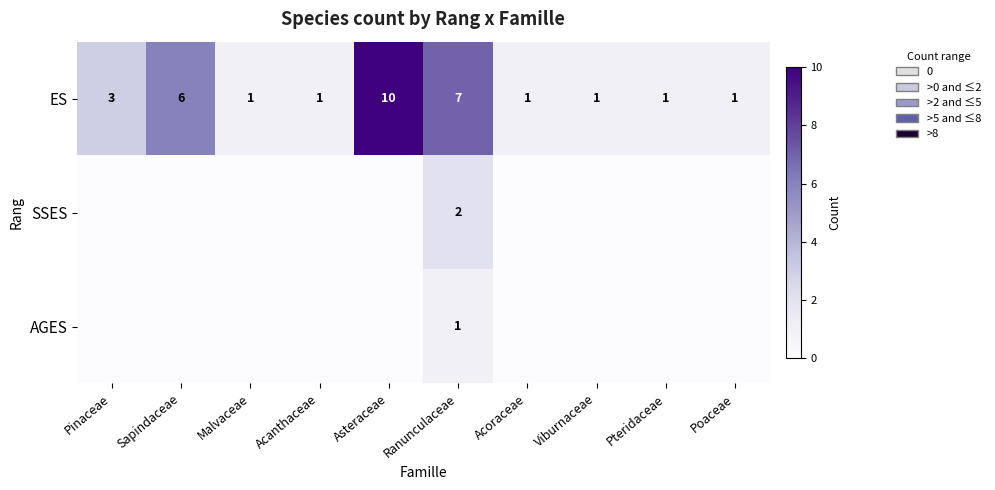

Count the number of categories in the chart.

10